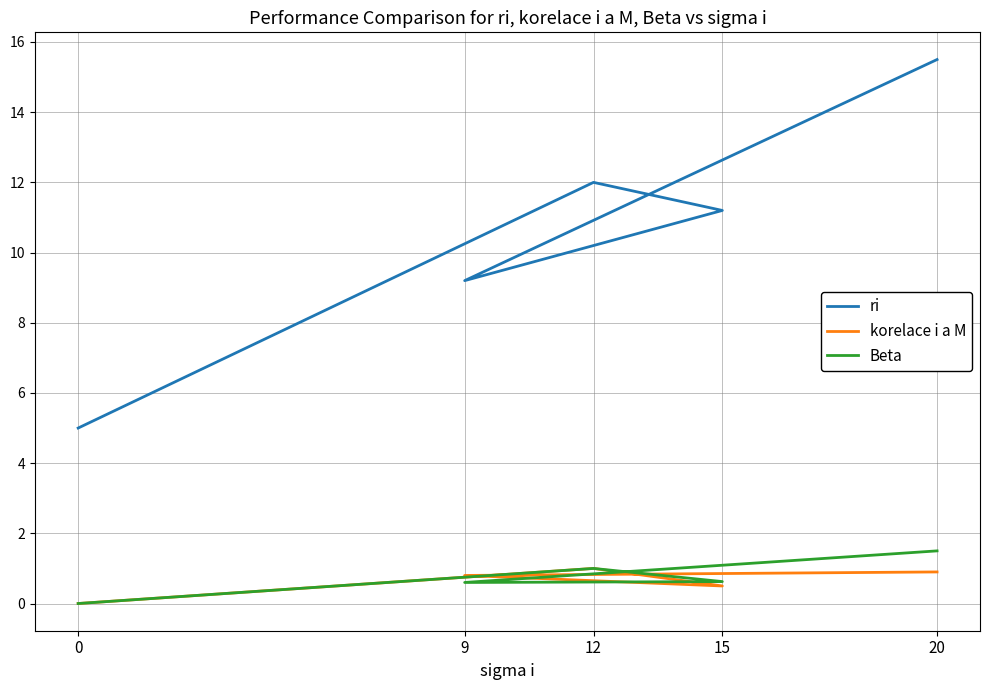

What are all the series names shown in the legend?

ri, korelace i a M, Beta